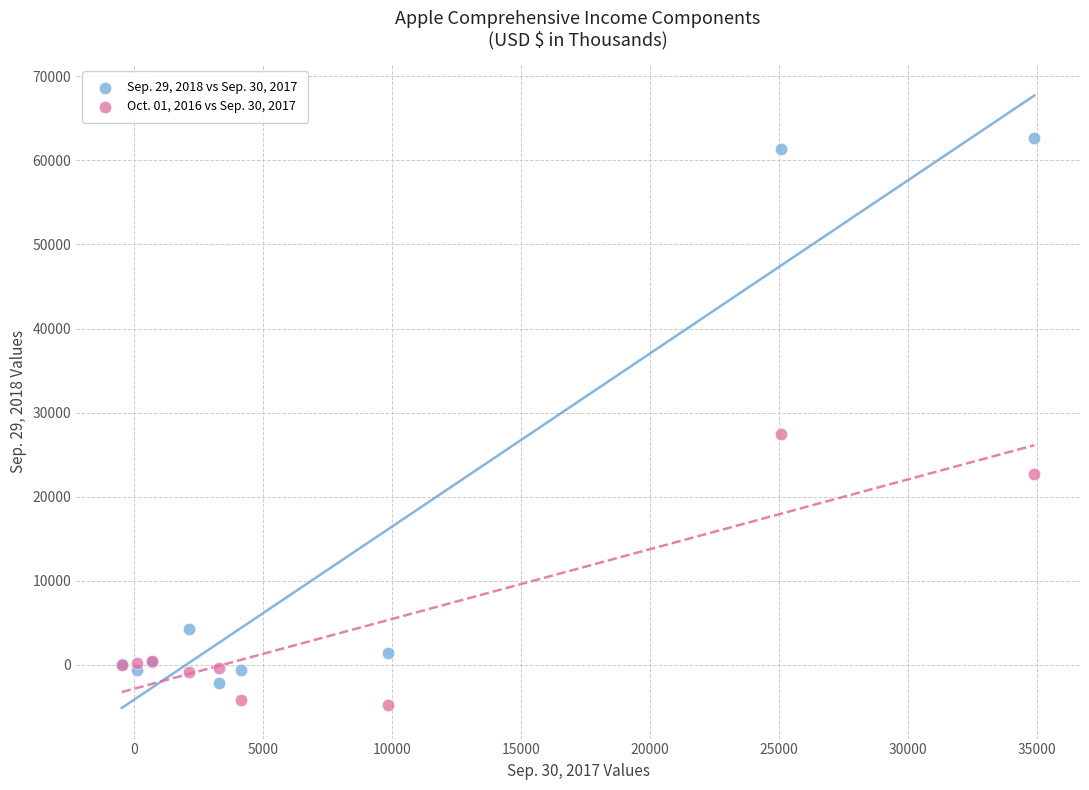

What is the X range (max minus min) for the scatter plot?

35393